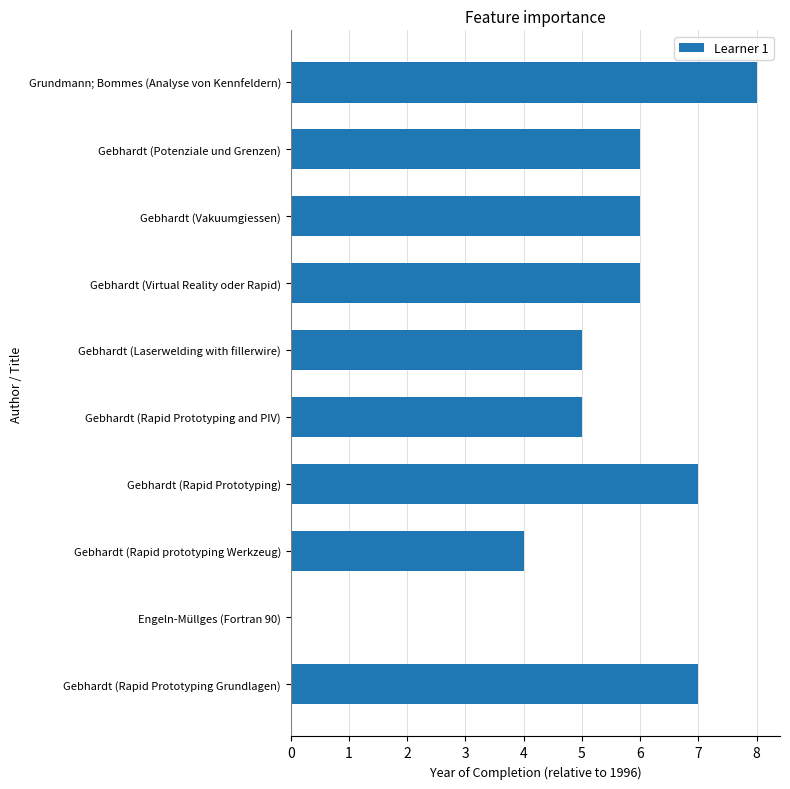

Which label corresponds to the largest value in the chart?

Grundmann; Bommes (Analyse von Kennfeldern)